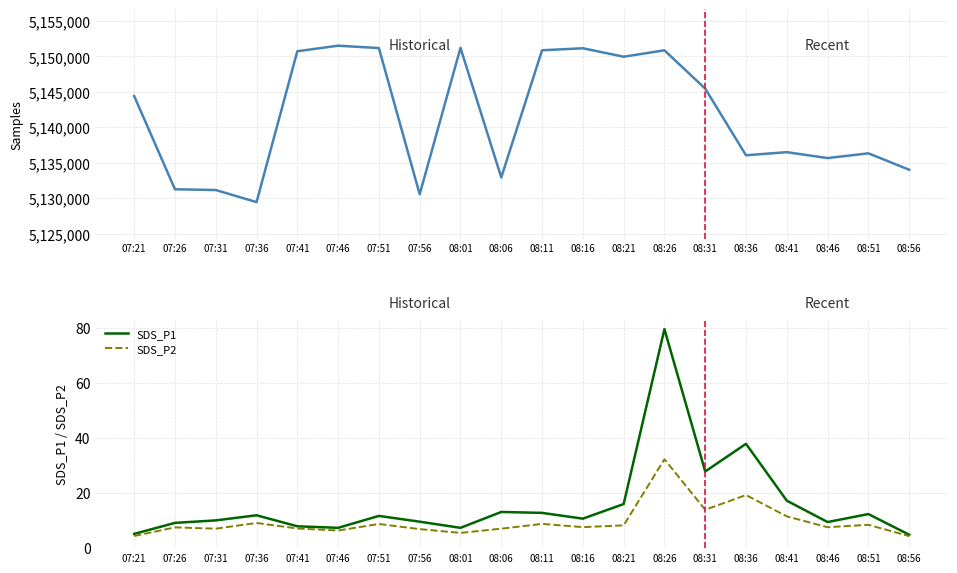

What is the total value across all series at 08:56?

5134041.2